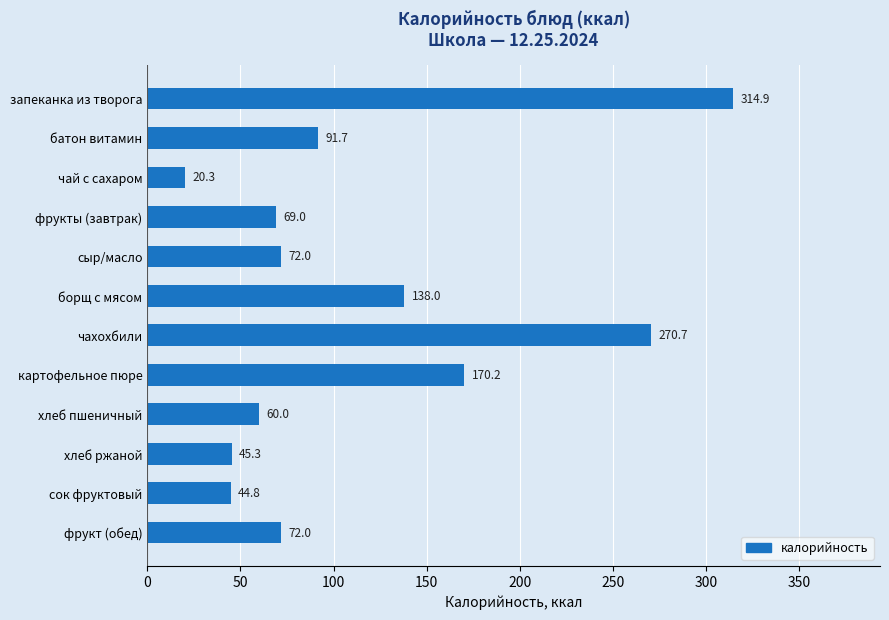

Reading top to bottom, list all the values displayed in this chart.

314.9	91.7	20.3	69.0	72.0	138.0	270.7	170.2	60.0	45.3	44.8	72.0